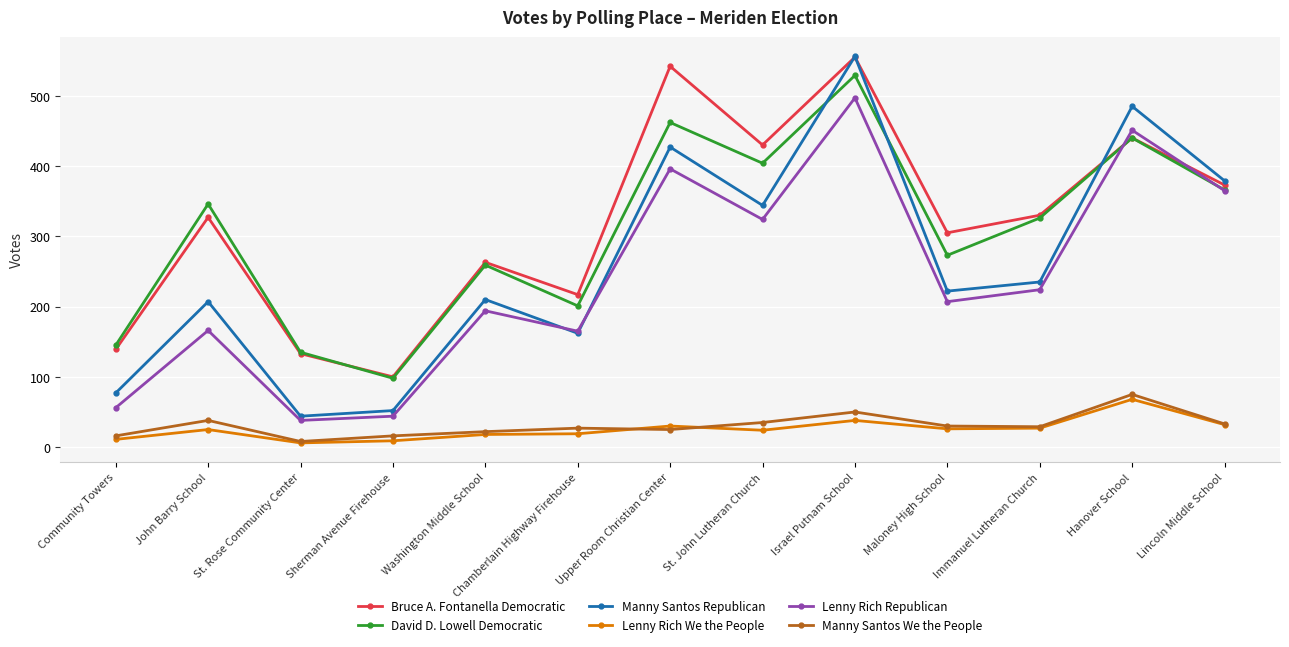

True or false: Bruce A. Fontanella Democratic and Lenny Rich We the People intersect in this chart.

False